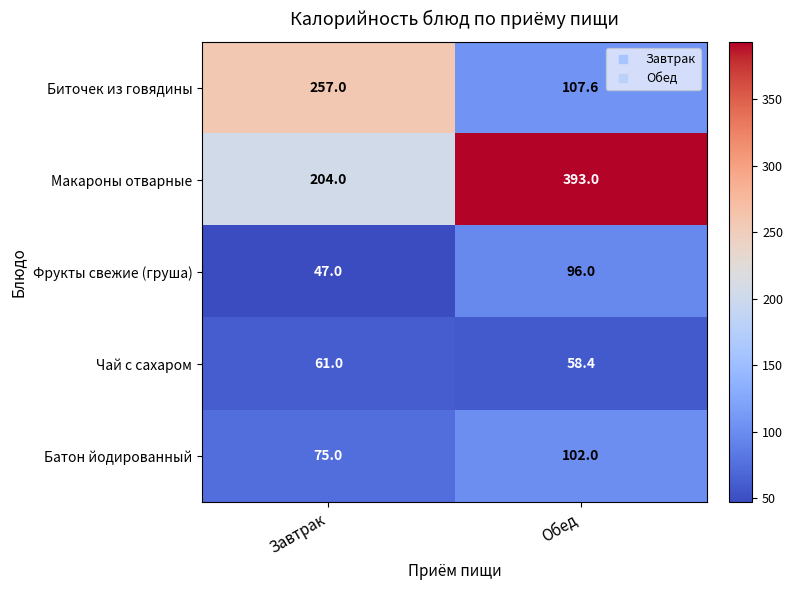

What is the smallest value displayed?

47.0